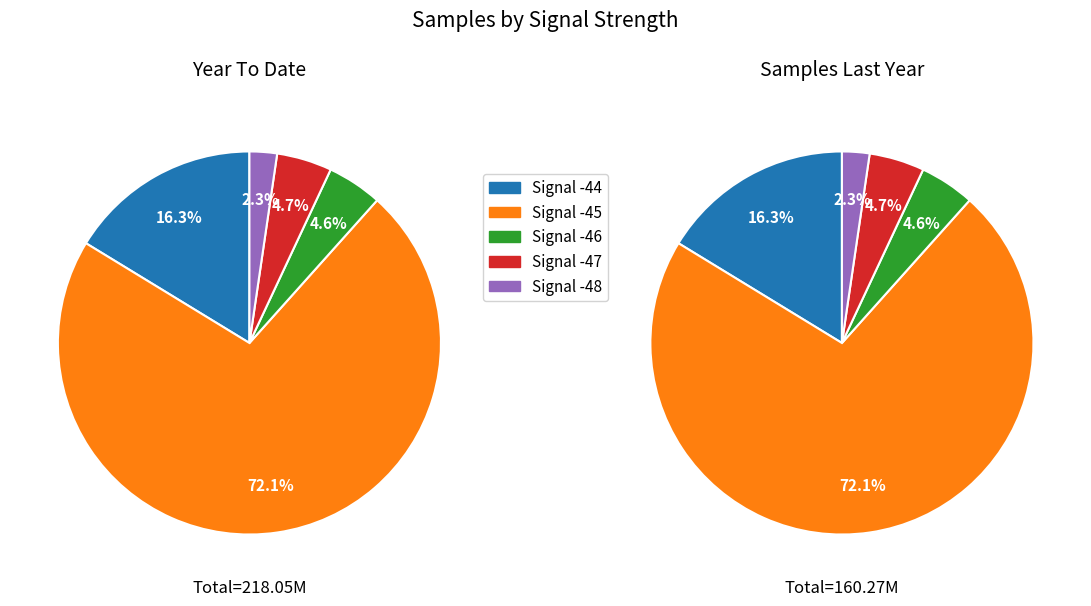

True or false: Signal -47 accounts for 26% of the total.

False